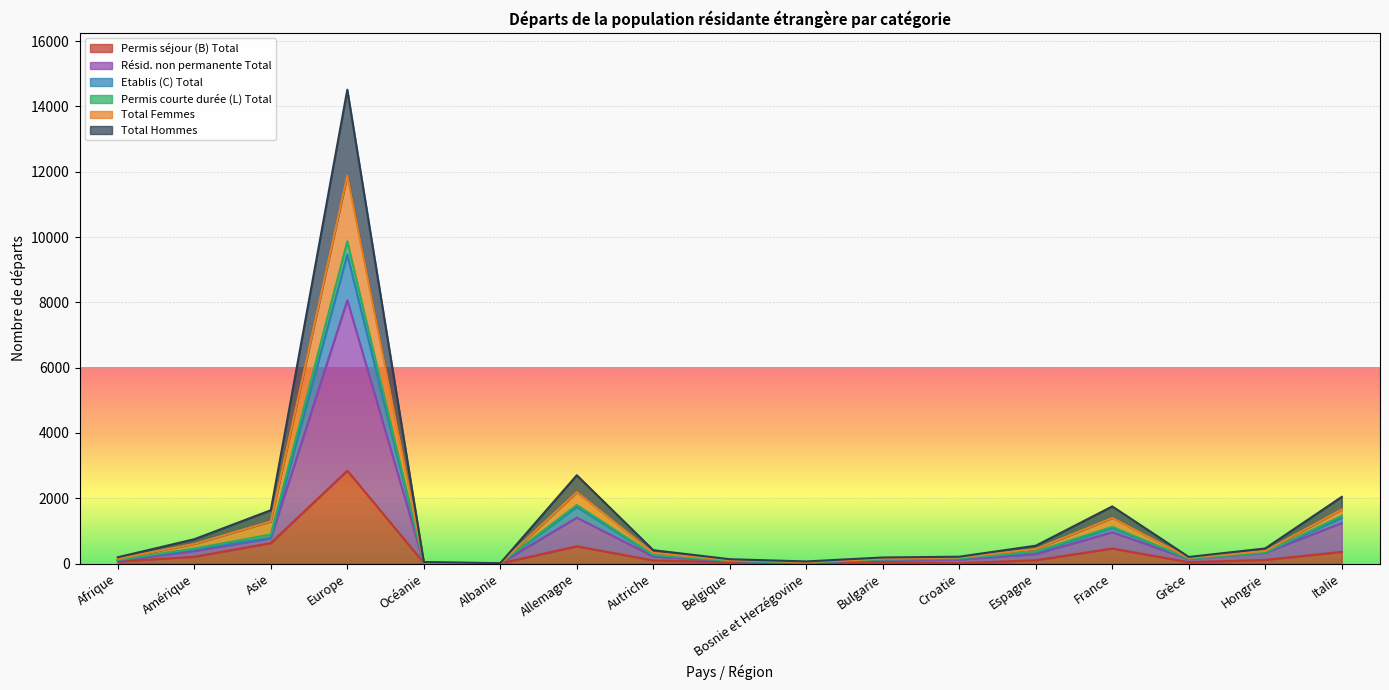

What is the spread (max minus min) of values at Bosnie et Herzégovine?

54